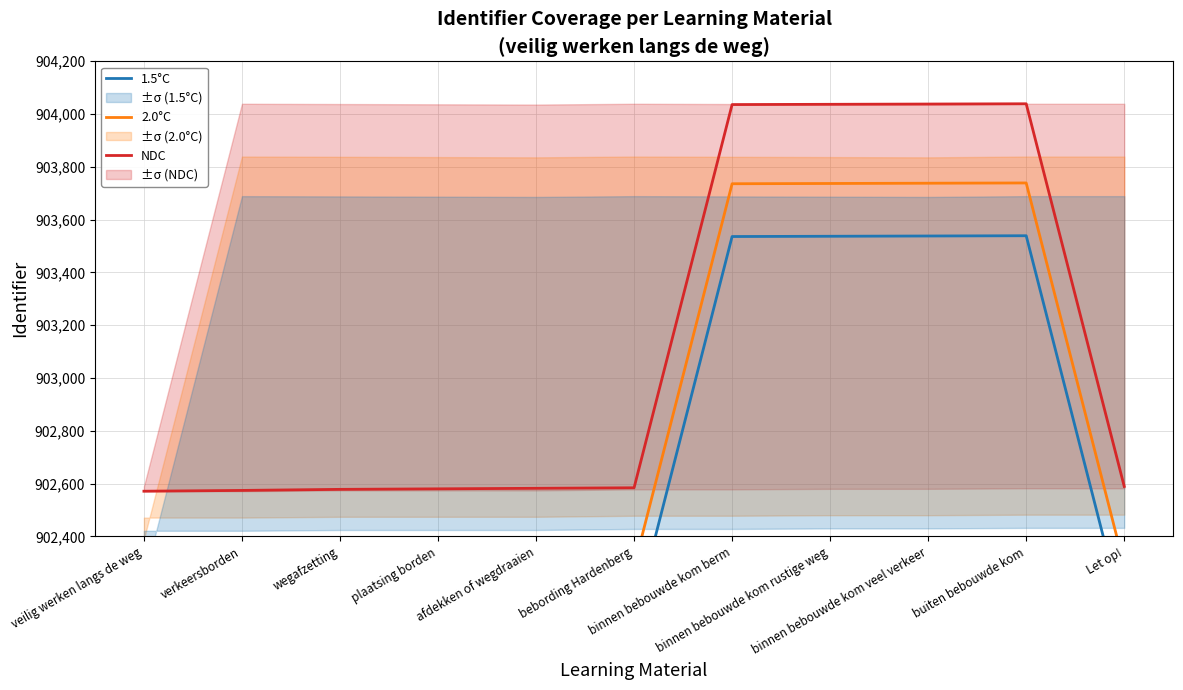

Between afdekken of wegdraaien and binnen bebouwde kom berm, which series saw the biggest shift?

NDC